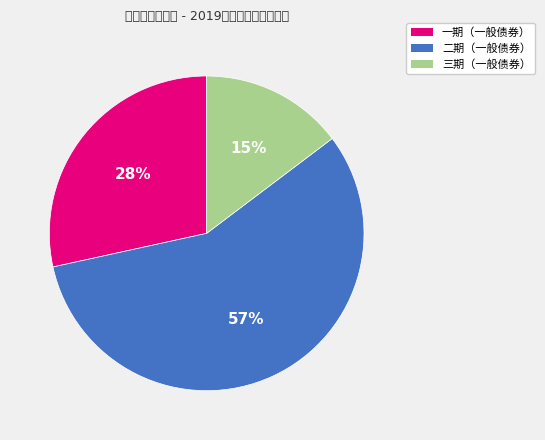

To the nearest percent, what is the difference between the largest and smallest slice percentages?

42%